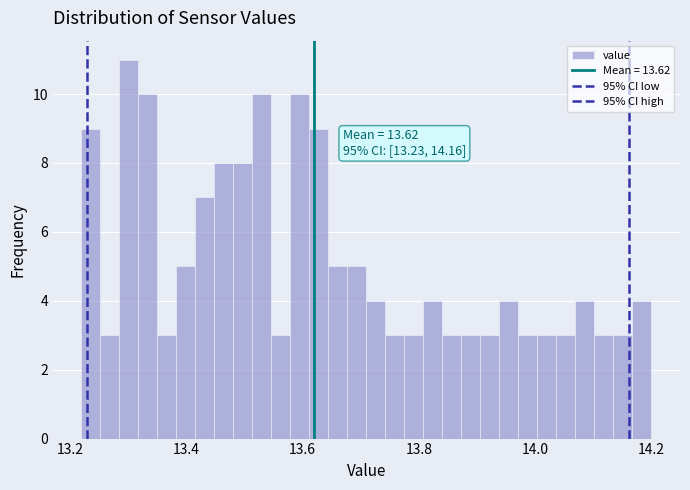

Around what value on the x-axis is the tallest bar? Give the approximate position of its centre, as read against the axis.

13.30